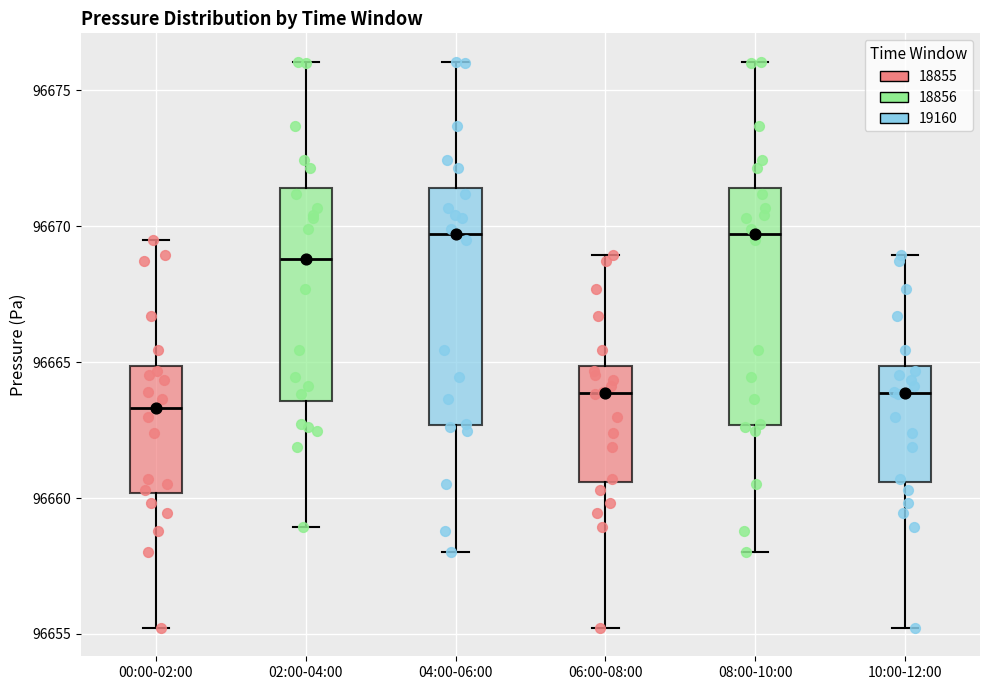

Where does the upper whisker of the box for 08:00-10:00 end on the y-axis? The values are not printed on the chart, so give them approximately, as read against the axis.

96676.0